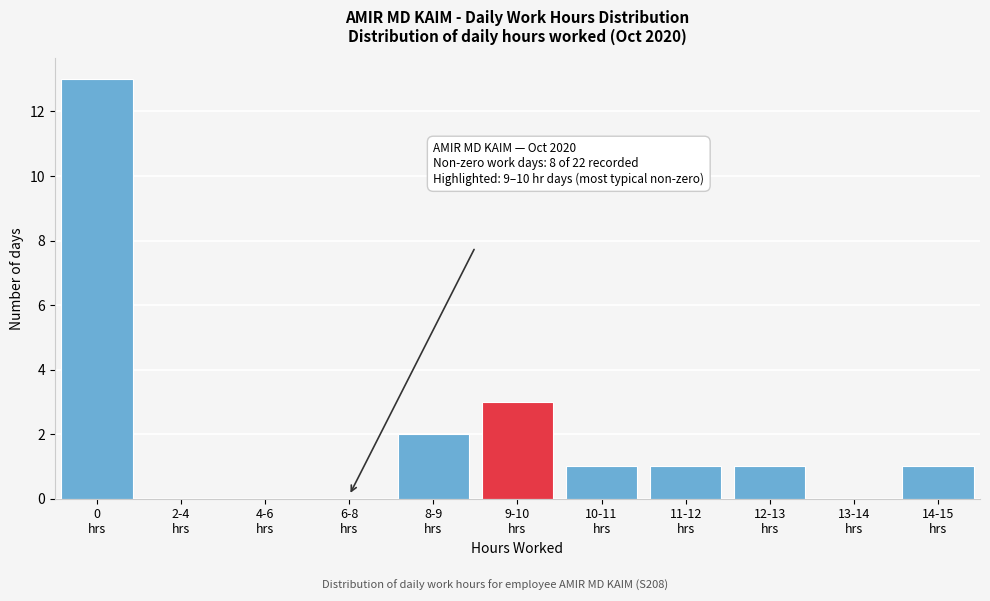

What is the greatest value displayed?

13